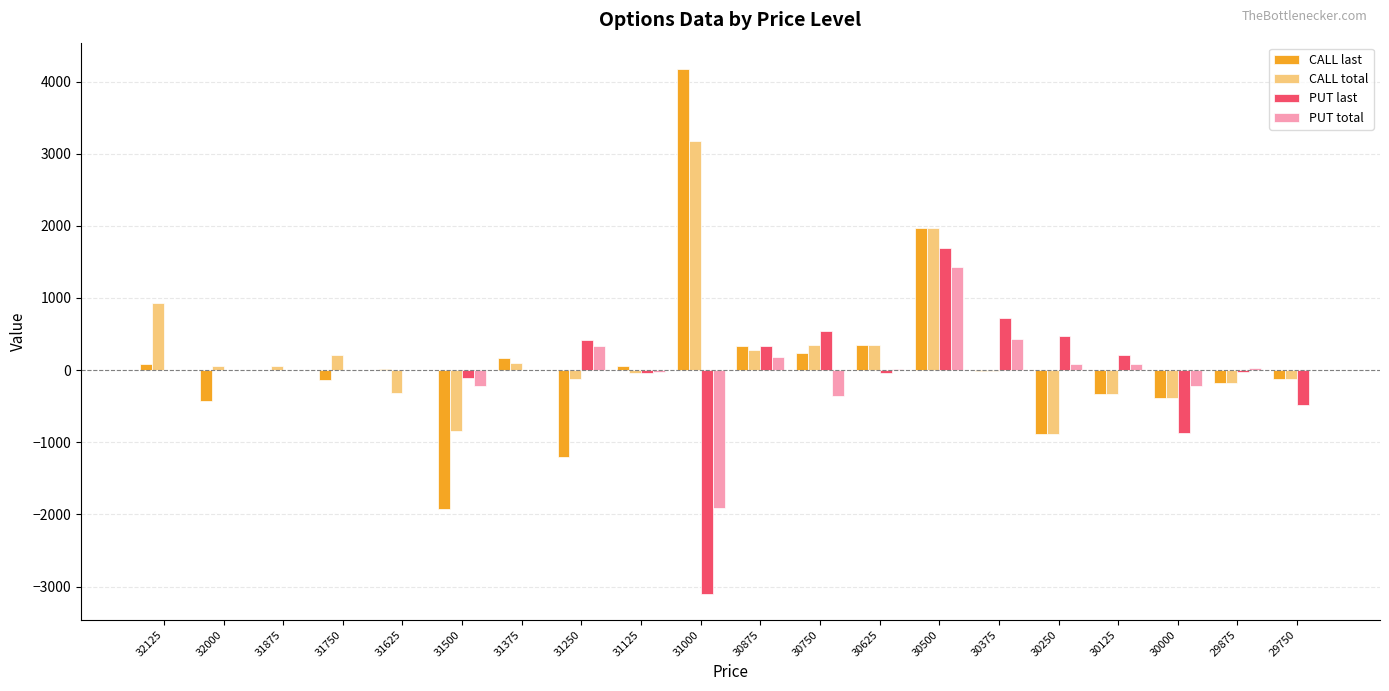

Does the chart contain stacked bars?

No